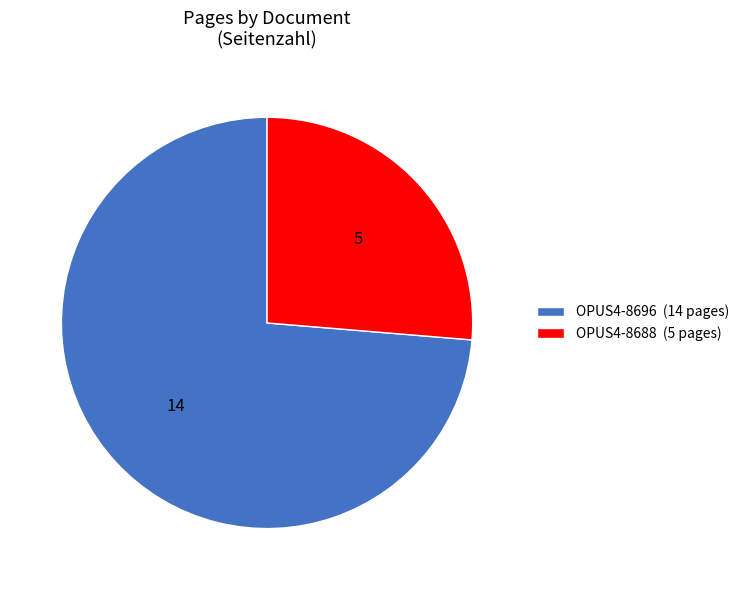

Which category has the smallest portion of the pie?

OPUS4-8688